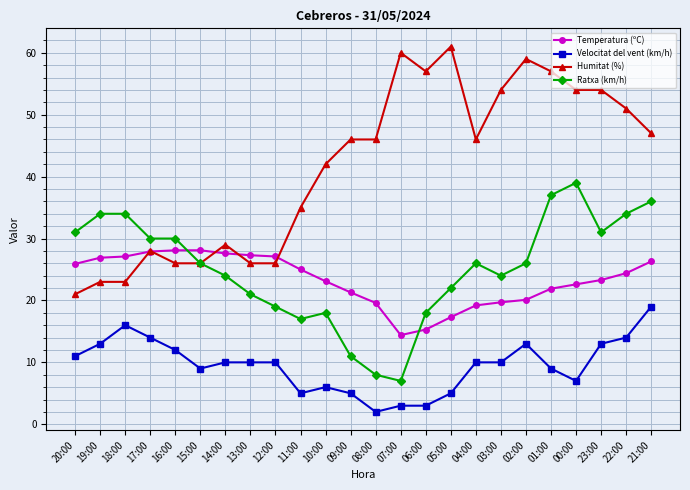

What is the total value across all series at 15:00?

89.1